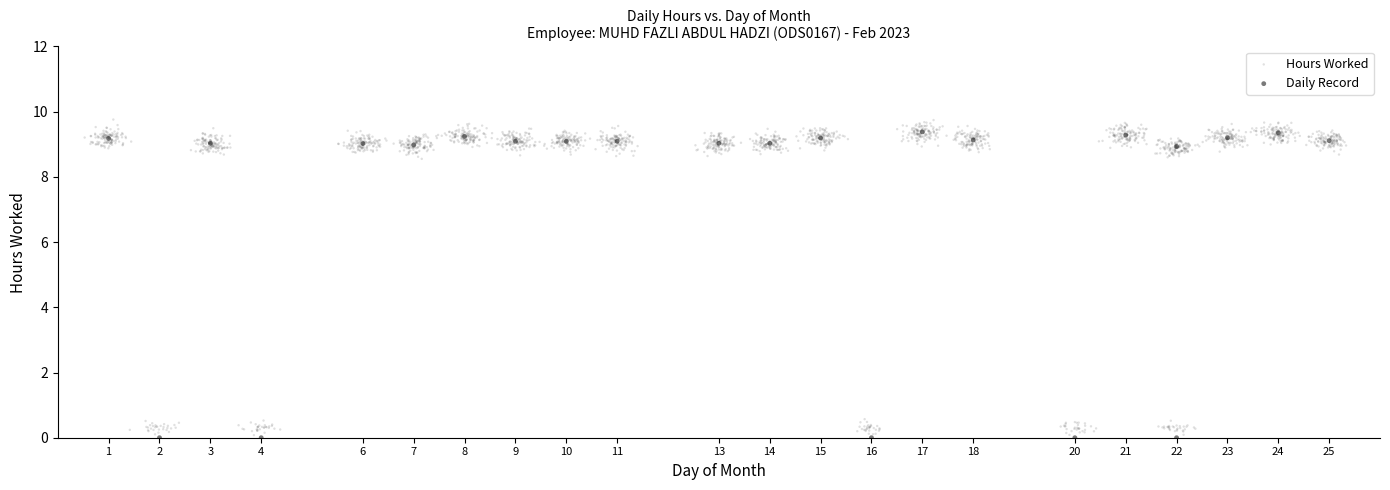

Which series has the widest spread of Y values?

Hours Worked